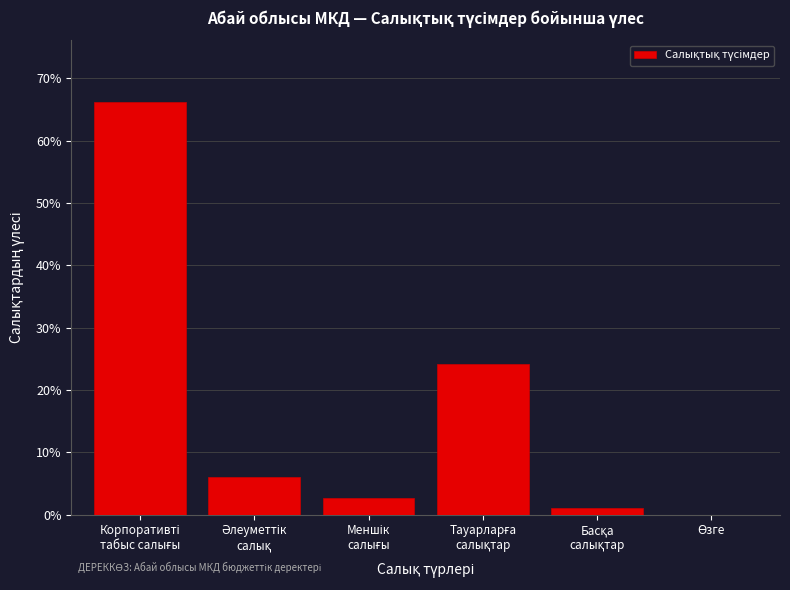

What is the maximum value shown in the chart?

66.2